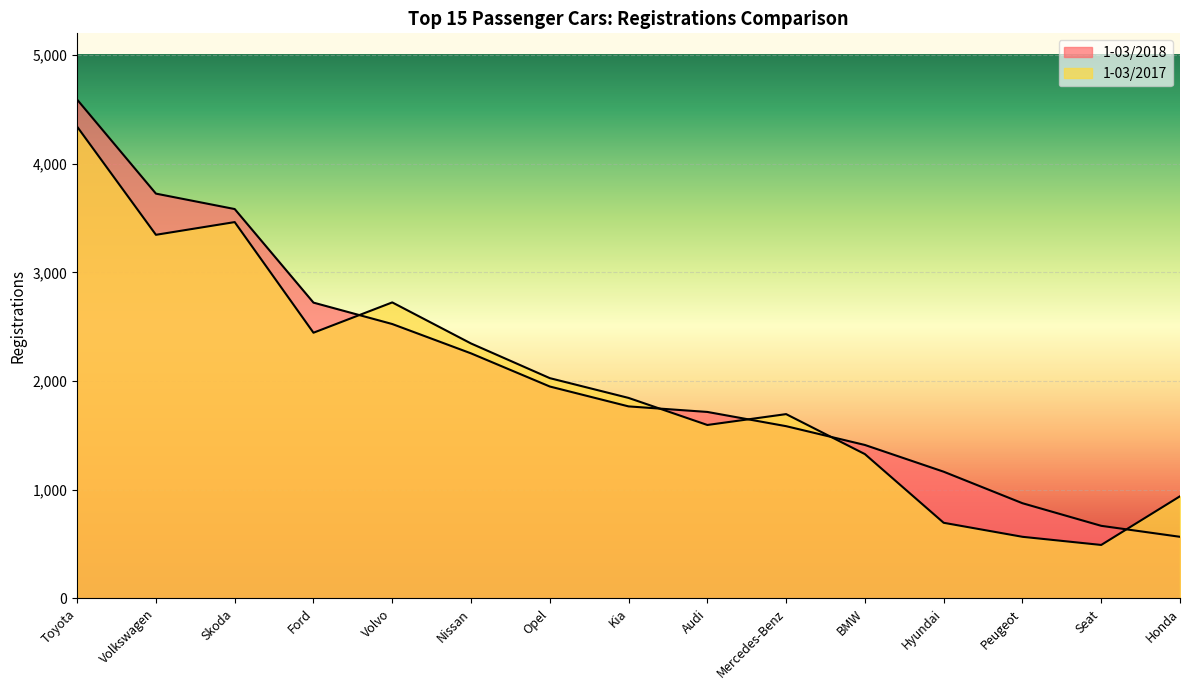

Reading right to left, extract all data points from this chart.

1-03/2018: Honda=567	Seat=668	Peugeot=876	Hyundai=1166	BMW=1412	Mercedes-Benz=1585	Audi=1716	Kia=1767	Opel=1950	Nissan=2255	Volvo=2525	Ford=2722	Skoda=3583	Volkswagen=3725	Toyota=4590
1-03/2017: Honda=940	Seat=492	Peugeot=567	Hyundai=696	BMW=1328	Mercedes-Benz=1696	Audi=1596	Kia=1845	Opel=2027	Nissan=2346	Volvo=2724	Ford=2445	Skoda=3463	Volkswagen=3346	Toyota=4341